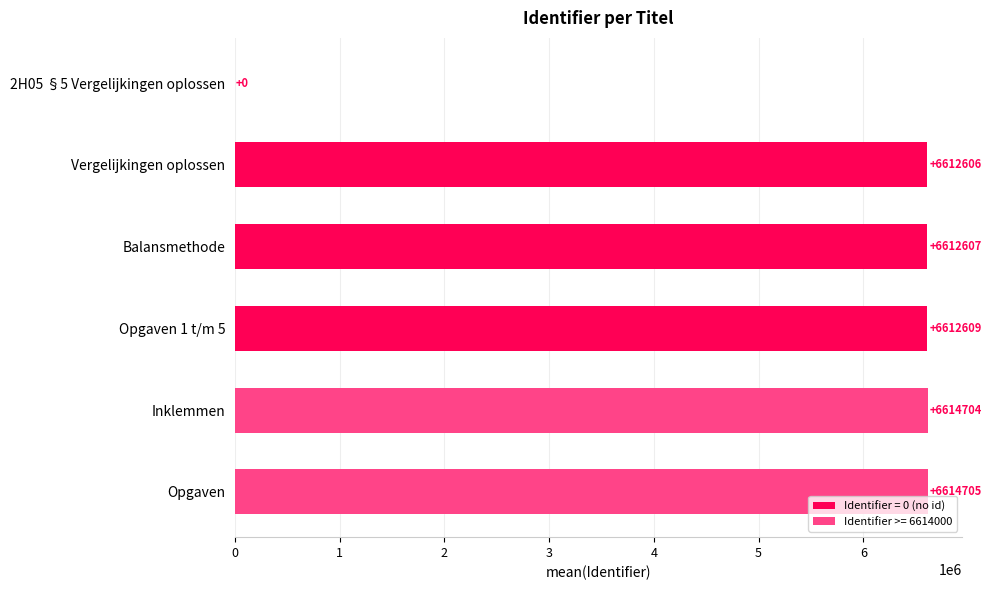

Reading top to bottom, extract all data points from this chart.

2H05 §5 Vergelijkingen oplossen=0	Vergelijkingen oplossen=6612606	Balansmethode=6612607	Opgaven 1 t/m 5=6612609	Inklemmen=6614704	Opgaven=6614705